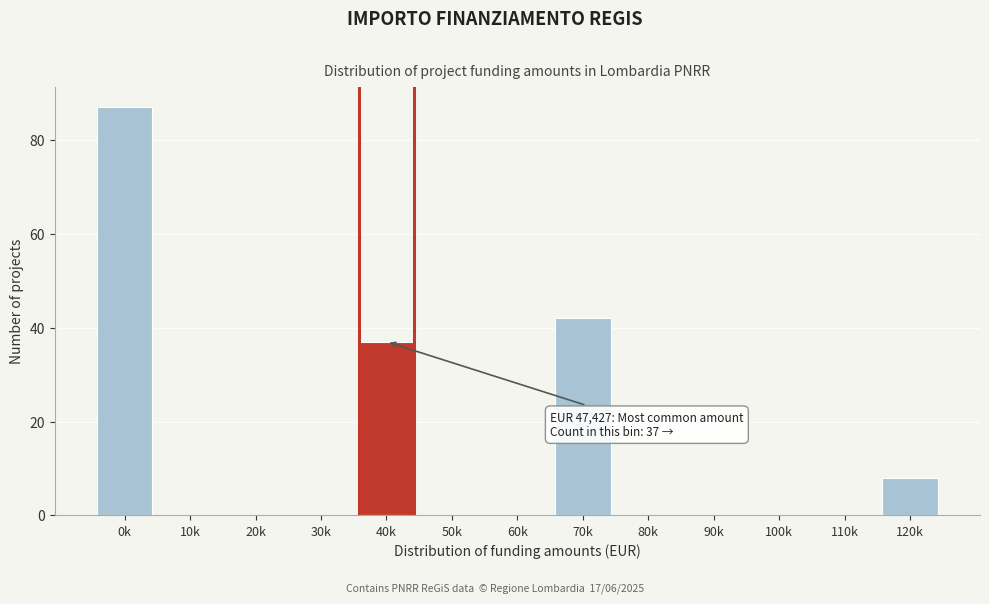

Reading left to right, what are all the values shown in this chart?

0k=87	10k=0	20k=0	30k=0	40k=37	50k=0	60k=0	70k=42	80k=0	90k=0	100k=0	110k=0	120k=8